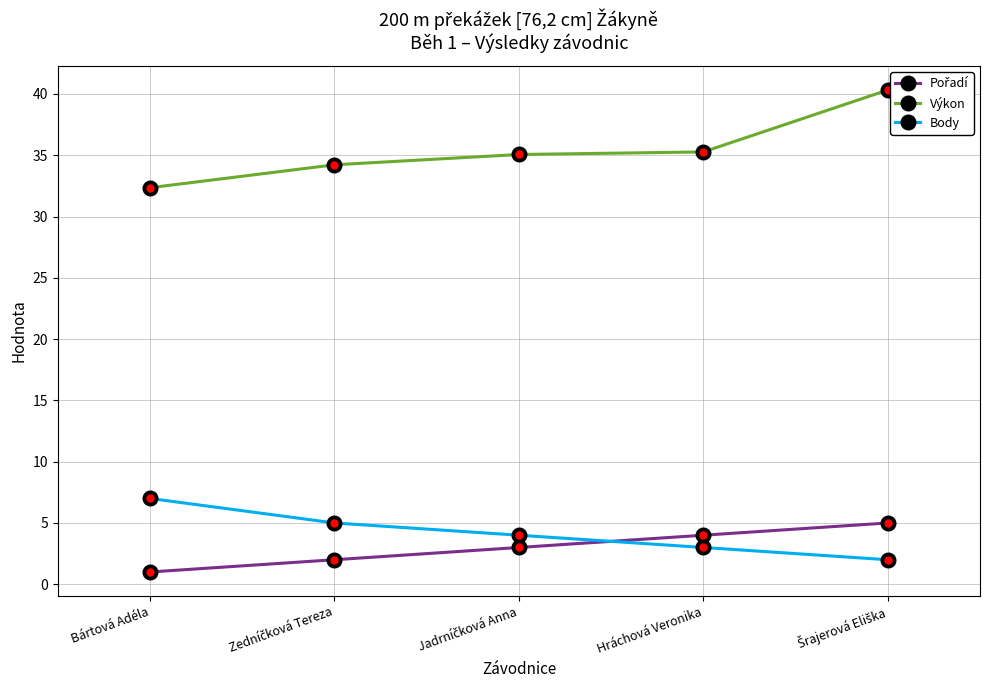

True or false: Body and Výkon cross at least once.

False